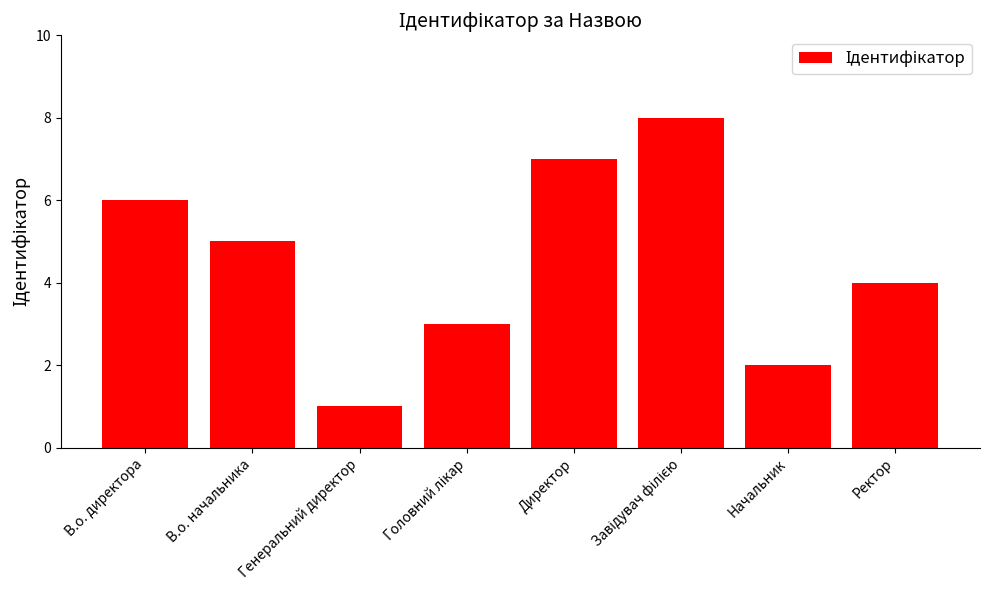

How many bars are there in total?

8